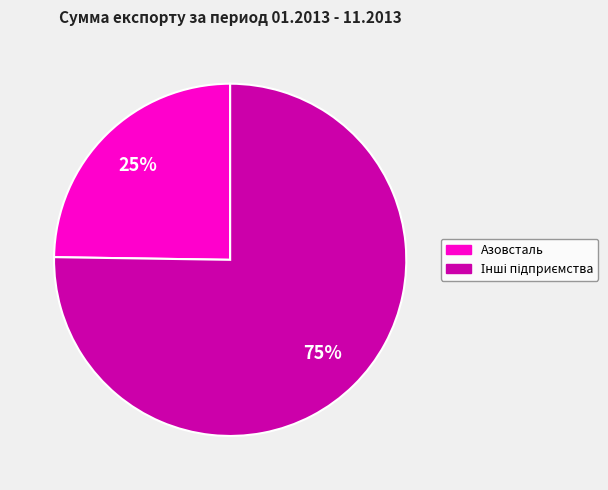

To the nearest percent, what is the average slice percentage?

50%